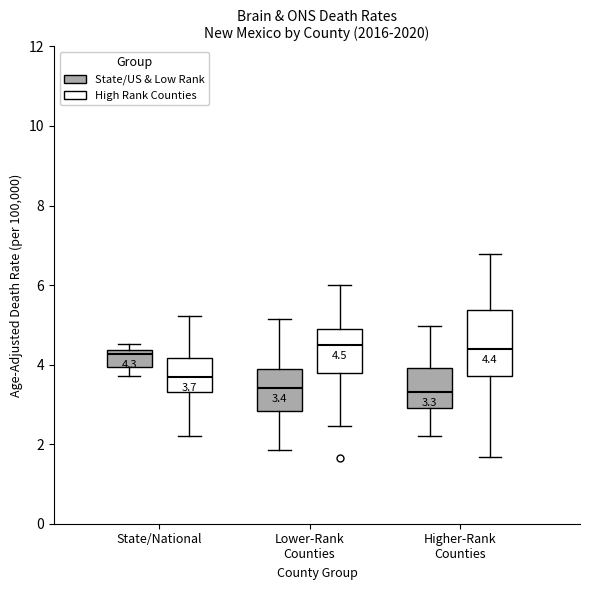

Comparing the boxes themselves (not the whiskers), which one is the tallest?

Higher-Rank Counties (High Rank Counties)